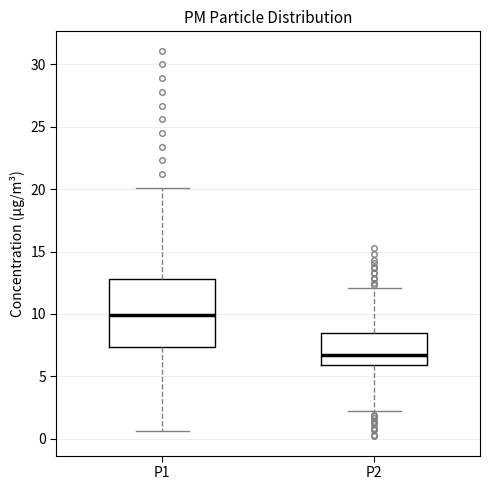

Where does the median line of the box for P1 sit on the y-axis? The values are not printed on the chart, so give them approximately, as read against the axis.

10.0